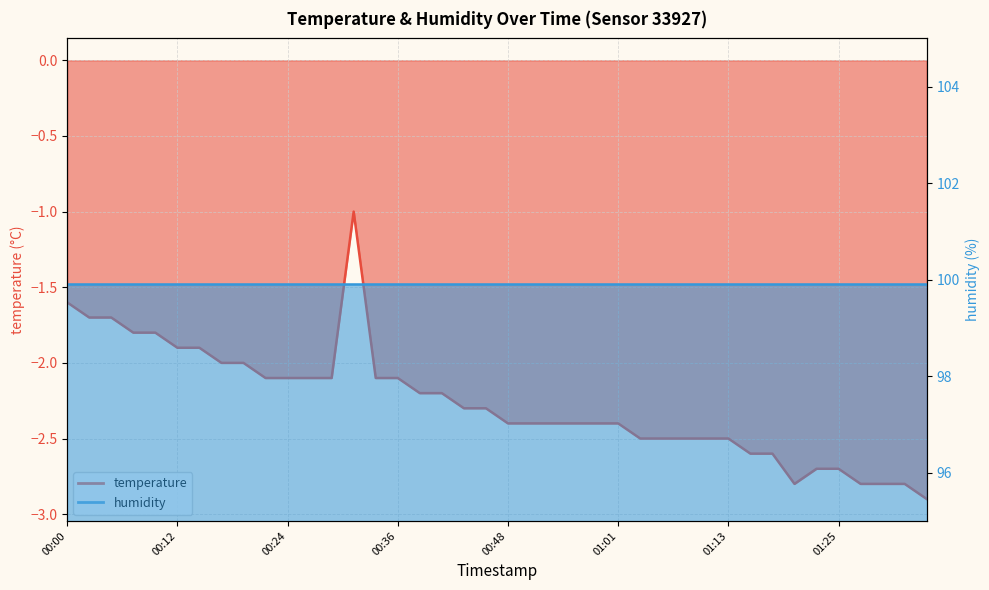

What is the difference between the maximum and second lowest values?

1.8